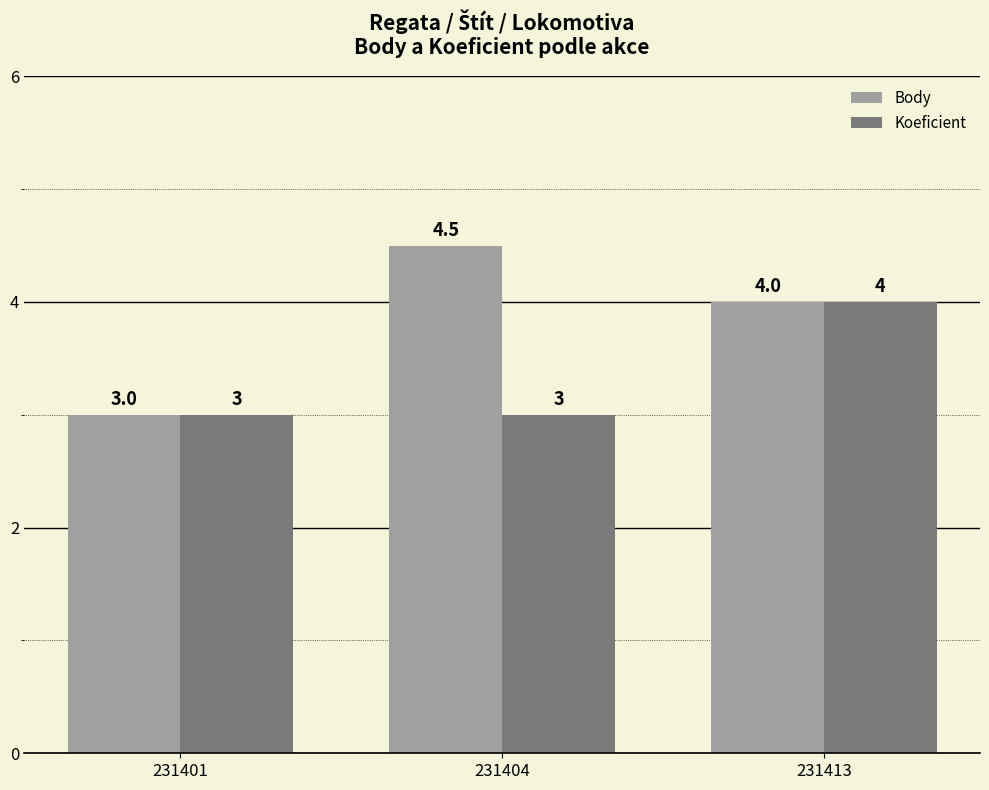

List the series in order of their overall mean, lowest first.

Koeficient, Body